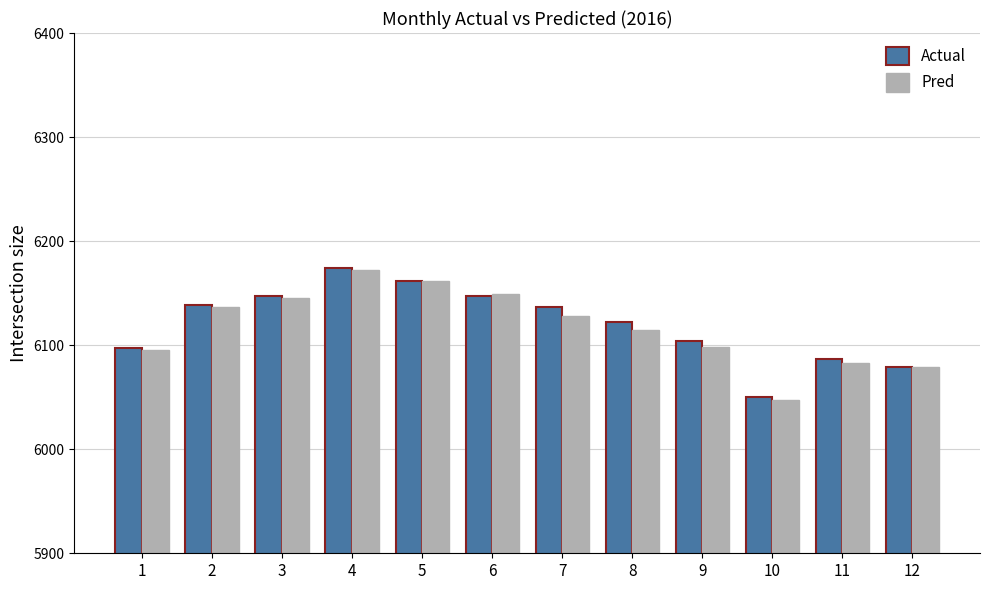

The value of Actual at 1 is 10795.7. True or false?

False